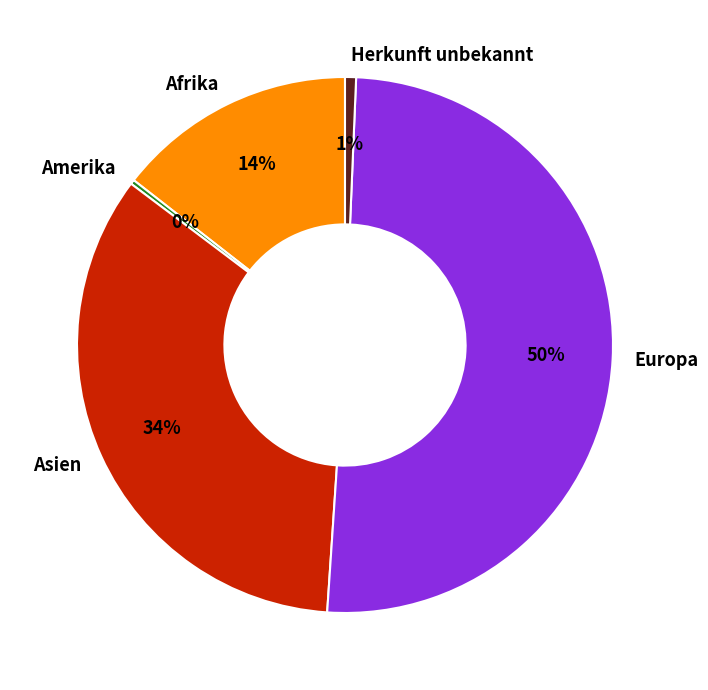

To the nearest percent, what is the combined percentage of Herkunft unbekannt and Afrika?

15%